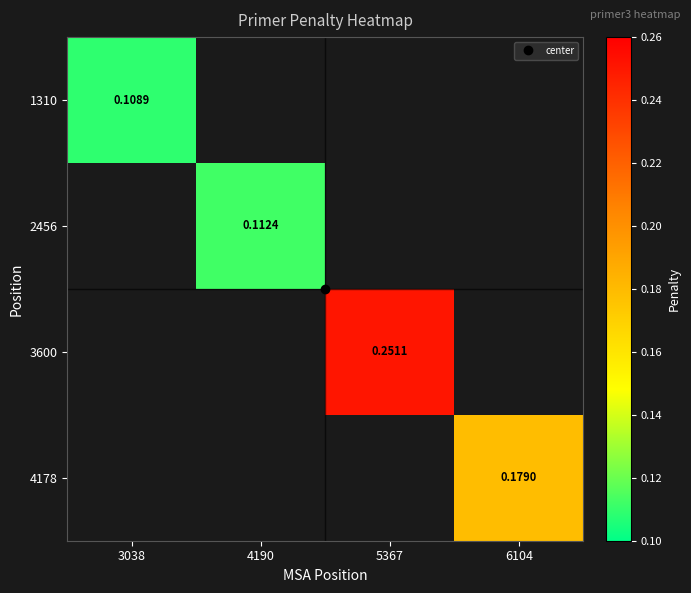

How many positive values does the 2456 series have?

1